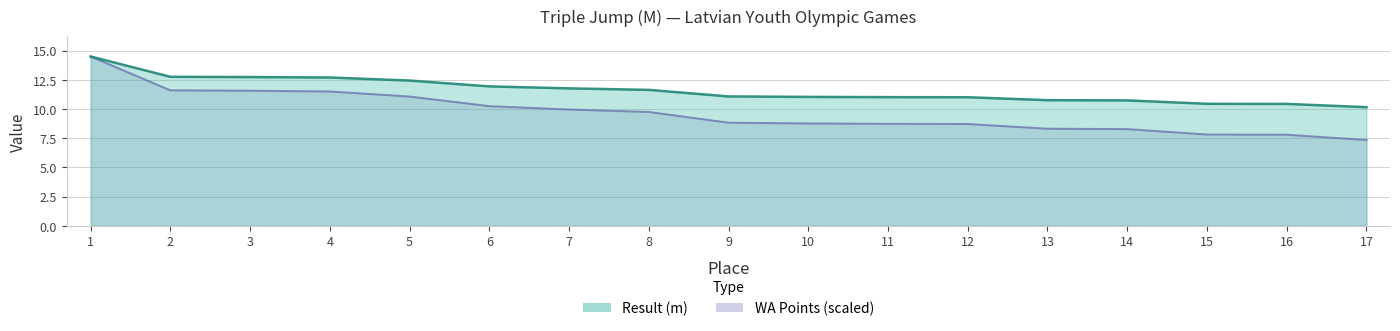

Which label corresponds to the smallest value in the chart?

17